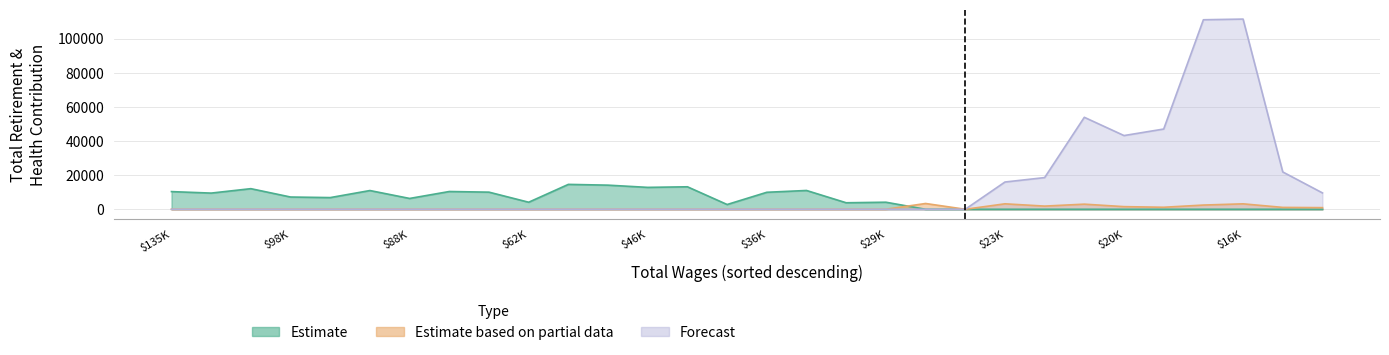

What is the highest value of the Estimate based on partial data series?

3384